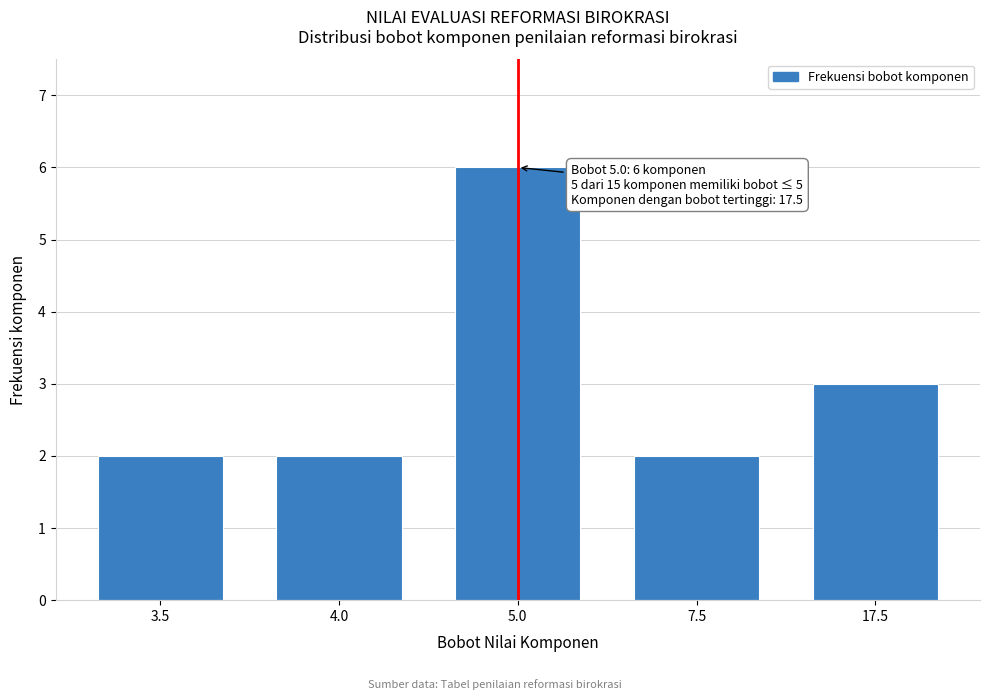

Reading left to right, extract all data points from this chart.

3.5=2	4.0=2	5.0=6	7.5=2	17.5=3